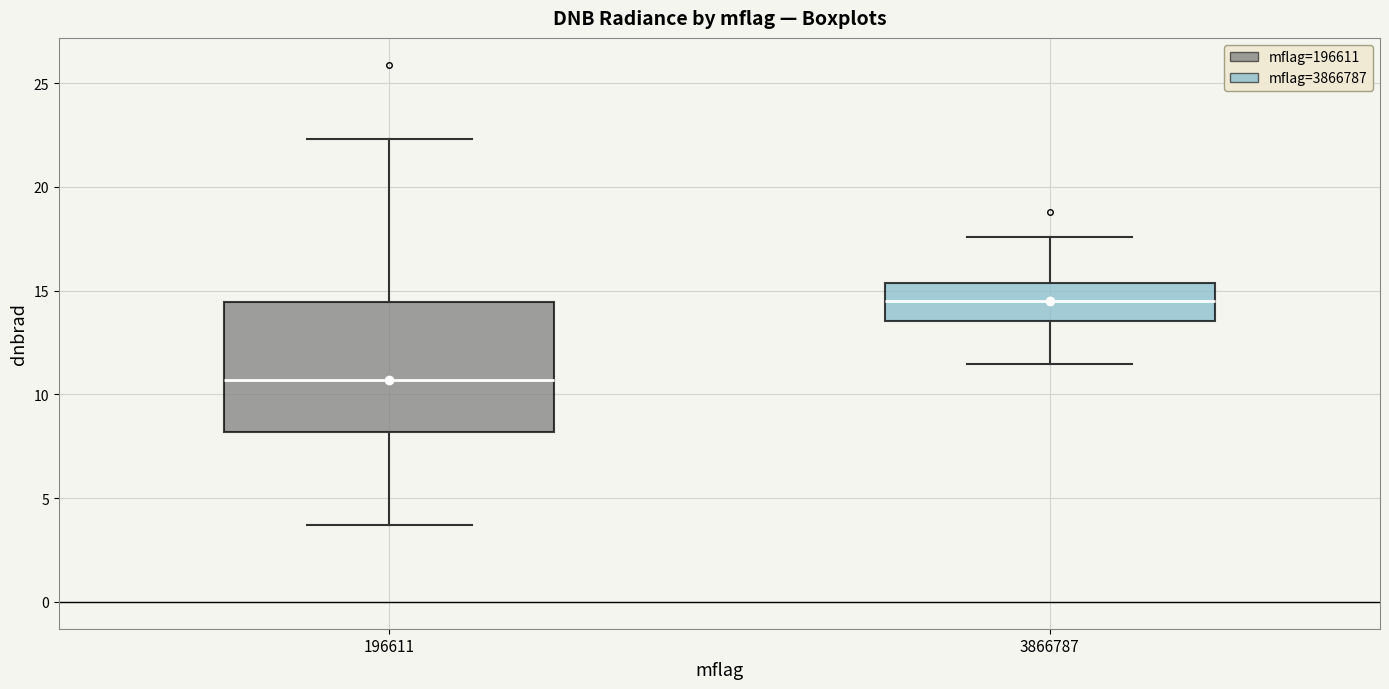

Comparing the boxes themselves (not the whiskers), which one is the tallest?

196611